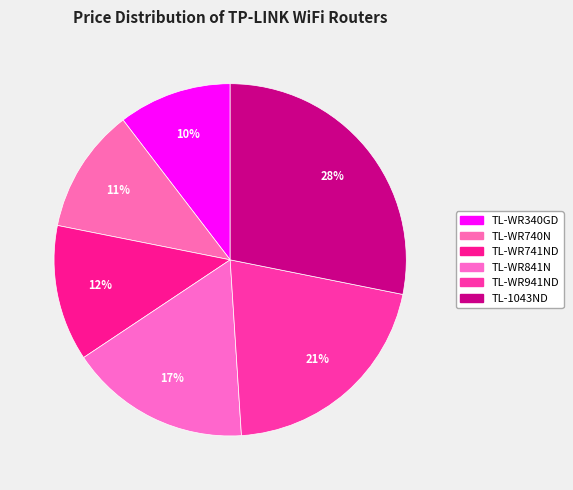

True or false: TL-WR841N accounts for 28% of the total.

False